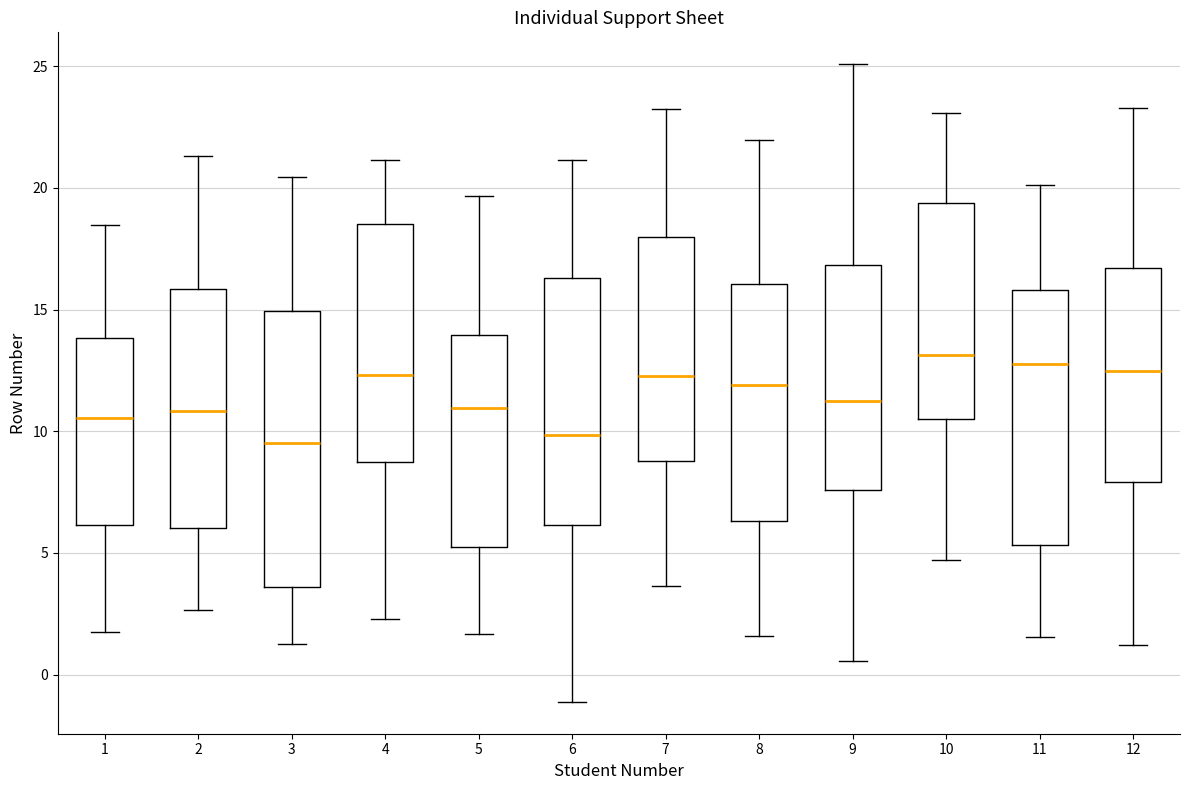

Where does the median line of the box at x = 7 sit on the y-axis? The values are not printed on the chart, so give them approximately, as read against the axis.

12.5